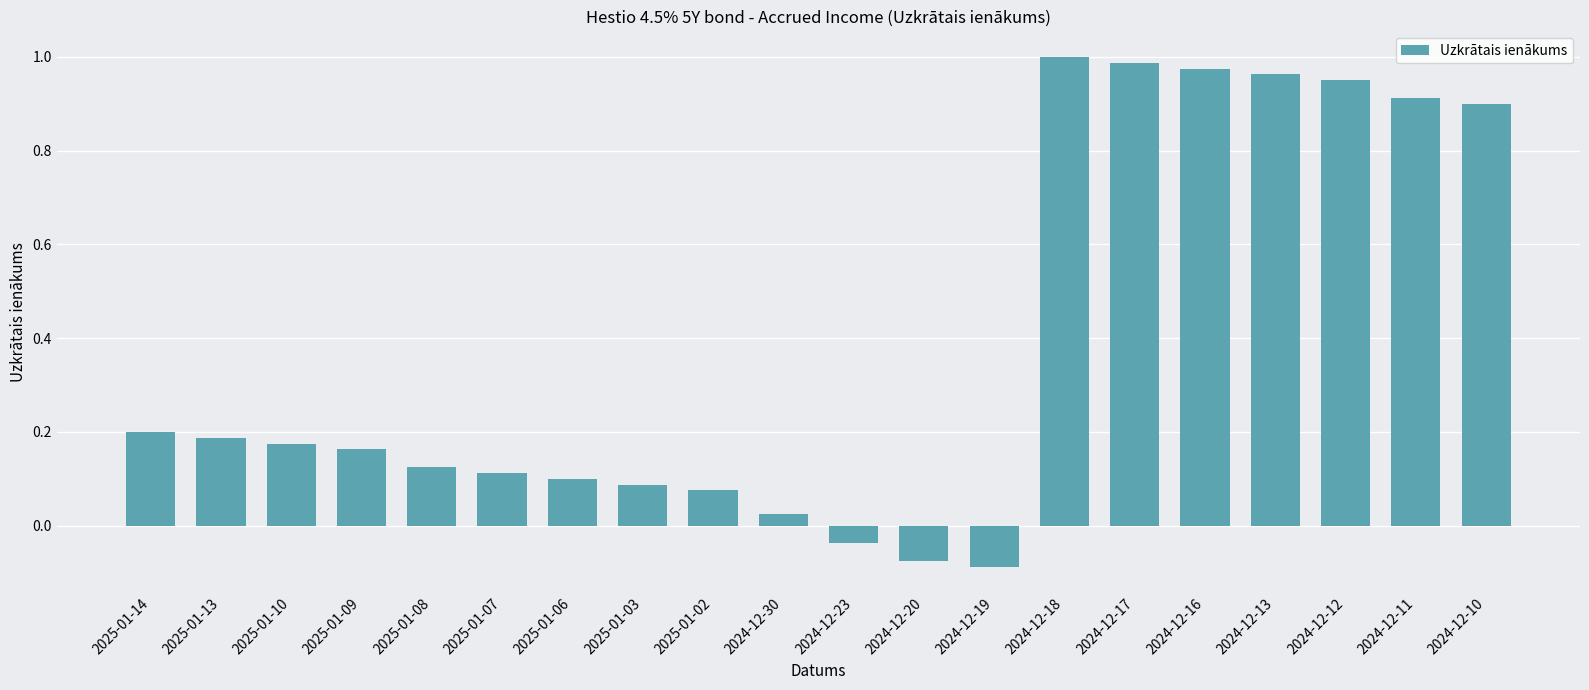

What is the label of the 4th bar from the right?

2024-12-13